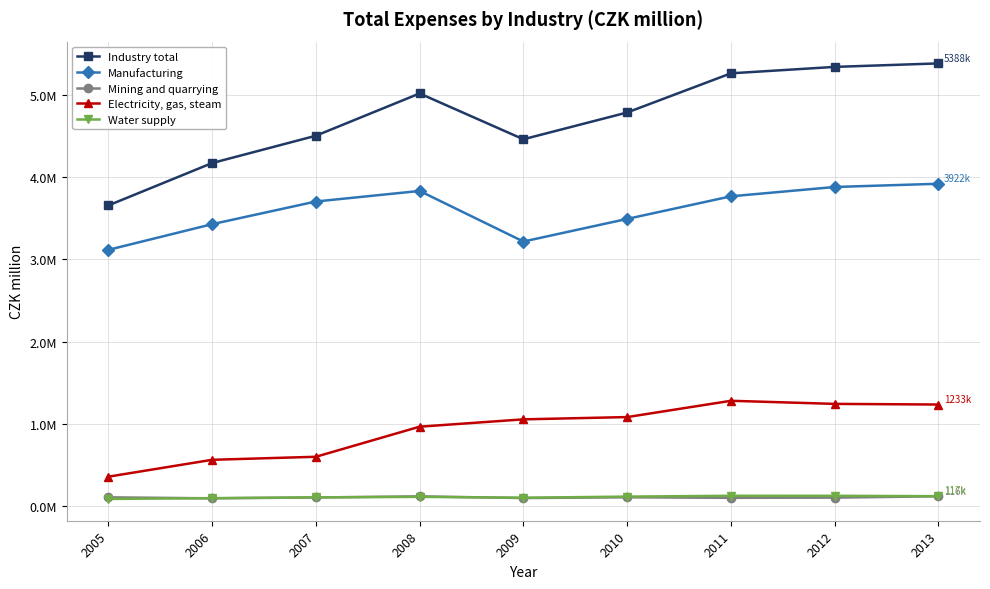

Does the chart have visible grid lines?

Yes